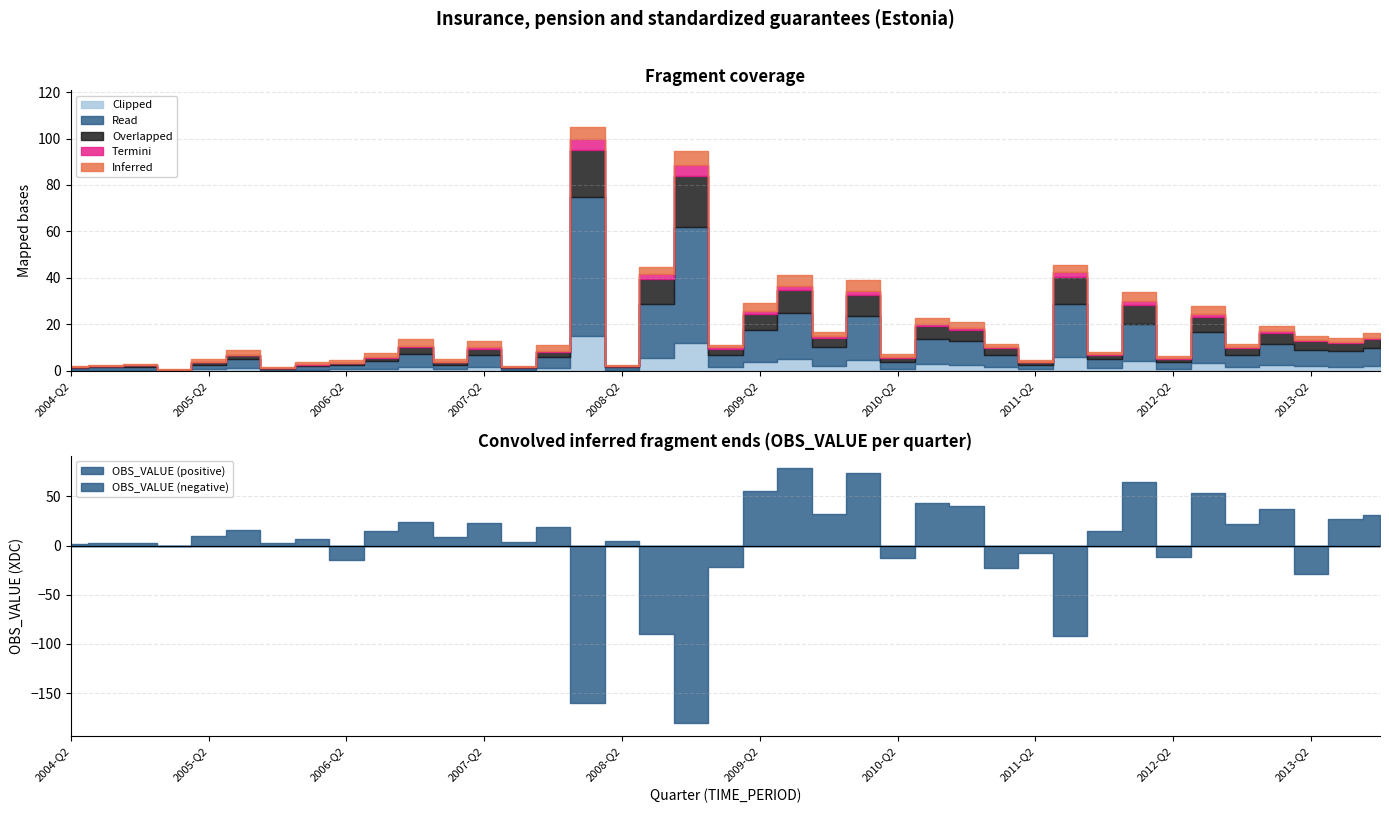

What is the label of the 24th point from the right?

2008-Q1